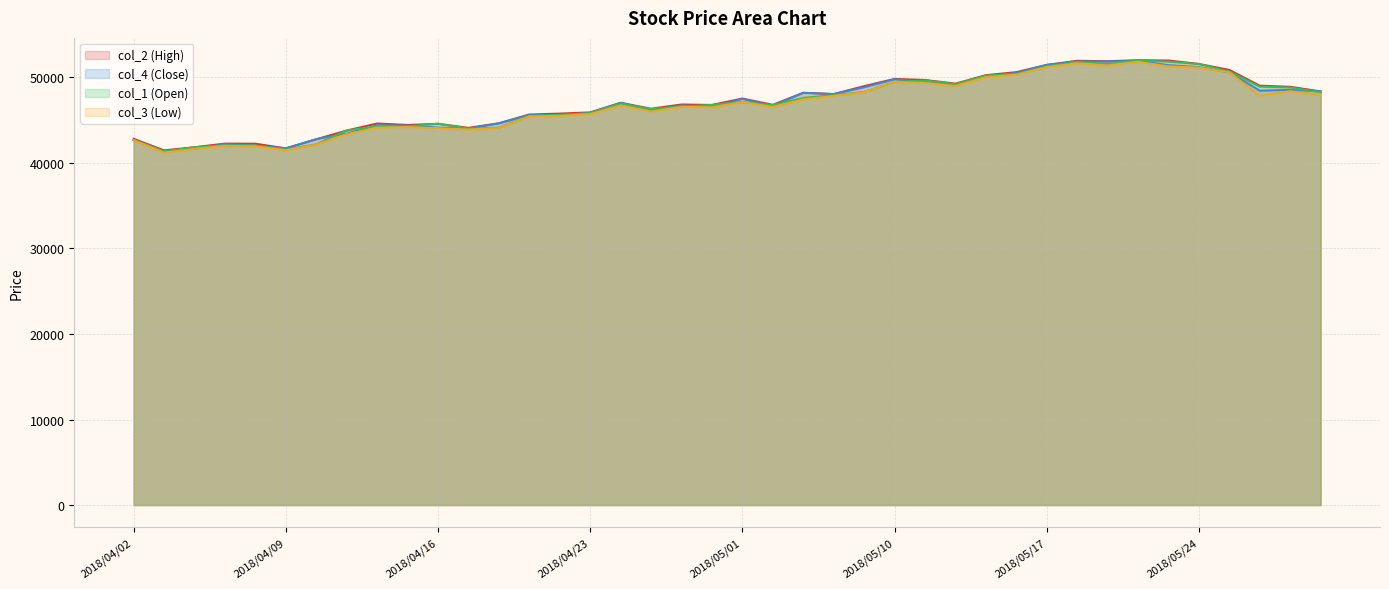

What is the difference between the col_1 (Open) values at 2018/05/09 and 2018/04/11?

4510